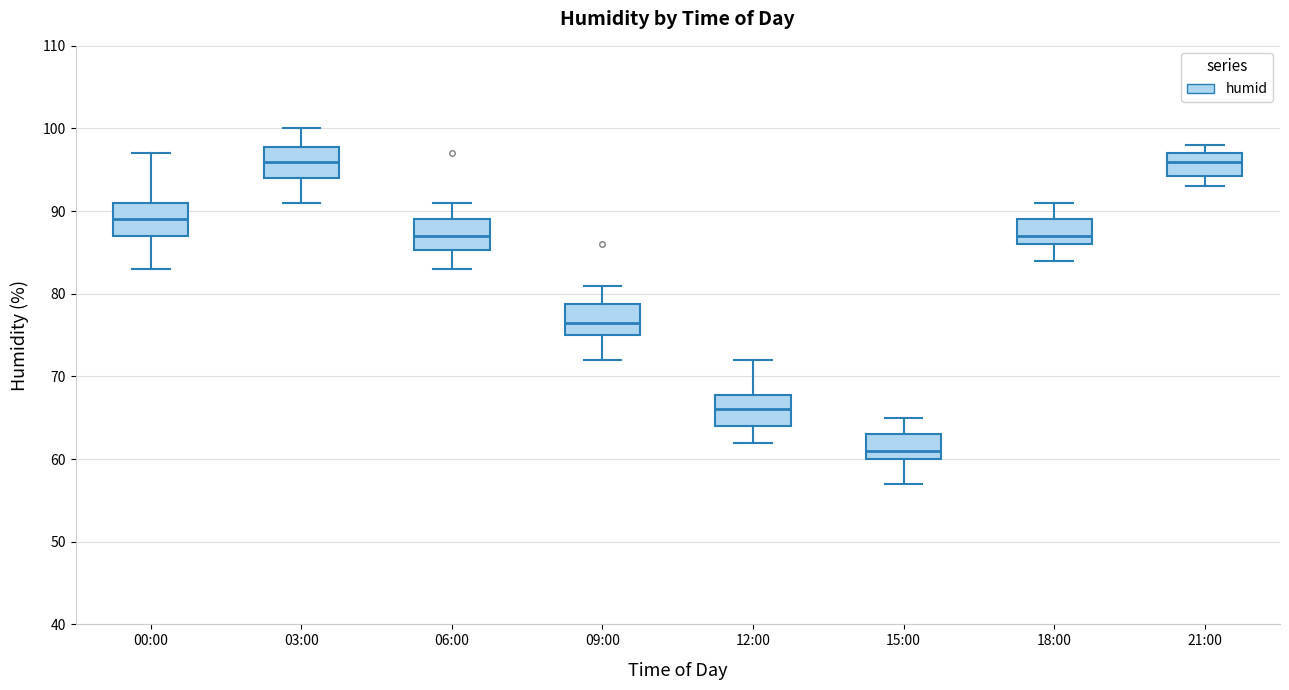

Reading left to right, read every box against the y-axis: the position of its median line, the range the box covers, and the ends of its whiskers. The values are not printed on the chart, so give them approximately, as read against the axis.

00:00: median 89, box 87 to 91, whiskers 83 to 97
03:00: median 96, box 94 to 98, whiskers 91 to 100
06:00: median 87, box 85 to 89, whiskers 83 to 91
09:00: median 77, box 75 to 79, whiskers 72 to 81
12:00: median 66, box 64 to 68, whiskers 62 to 72
15:00: median 61, box 60 to 63, whiskers 57 to 65
18:00: median 87, box 86 to 89, whiskers 84 to 91
21:00: median 96, box 94 to 97, whiskers 93 to 98